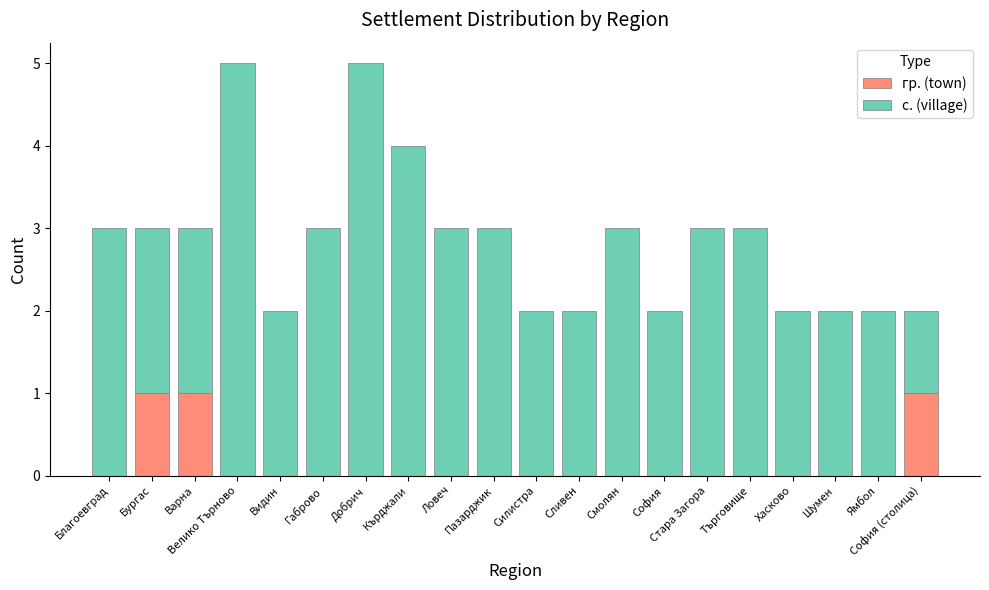

What is the total value across all series at Търговище?

3